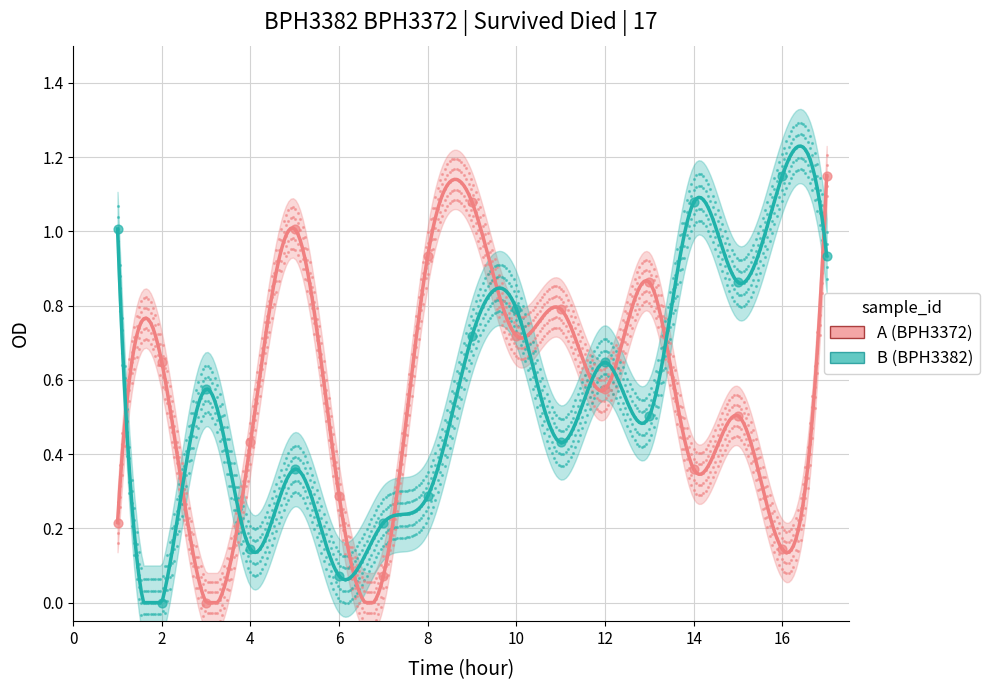

Which series has the largest Y range (max minus min)?

A